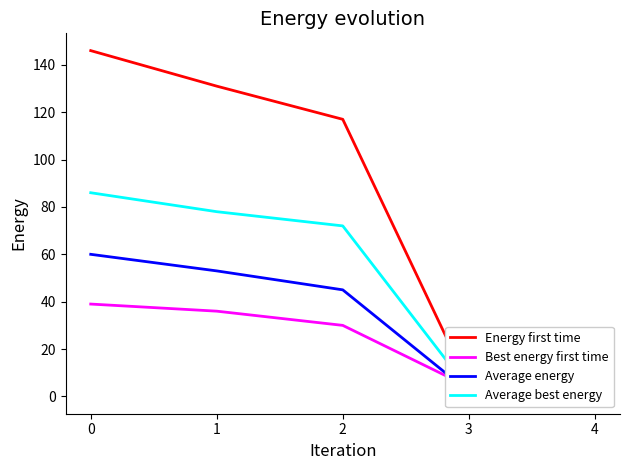

Which series has the largest range (max minus min)?

Energy first time